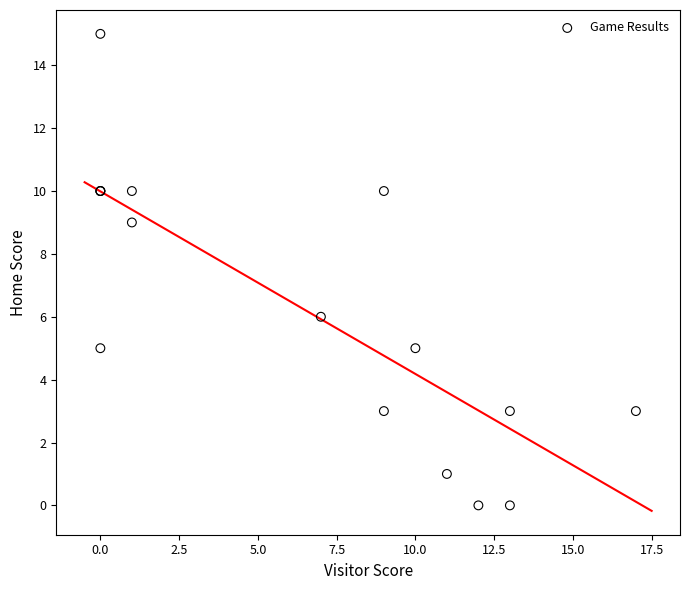

What Y value in the scatter plot is closest to 7?

6